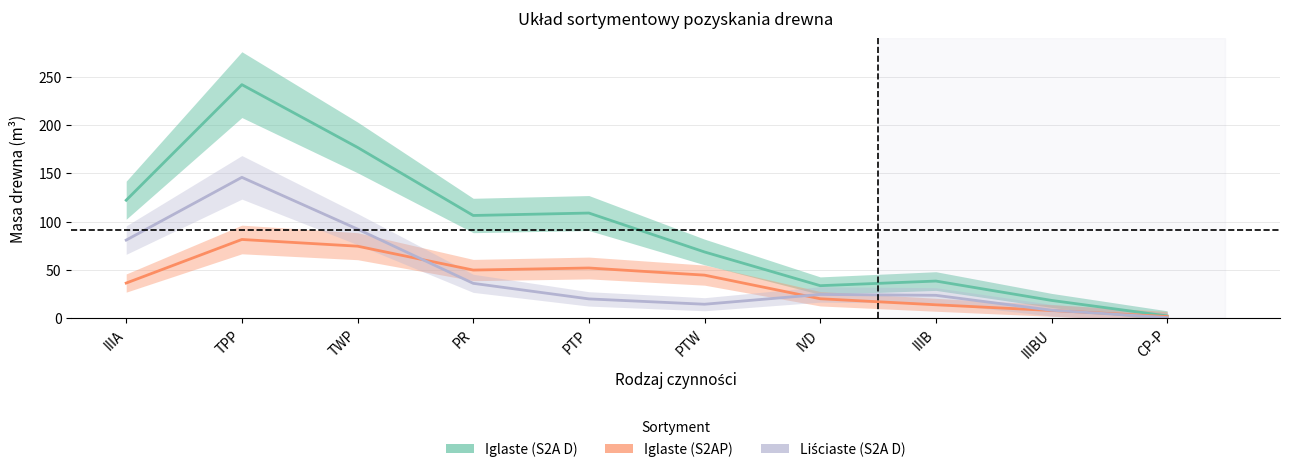

Is it true that Iglaste (S2AP) equals 52.2 at PTP?

True